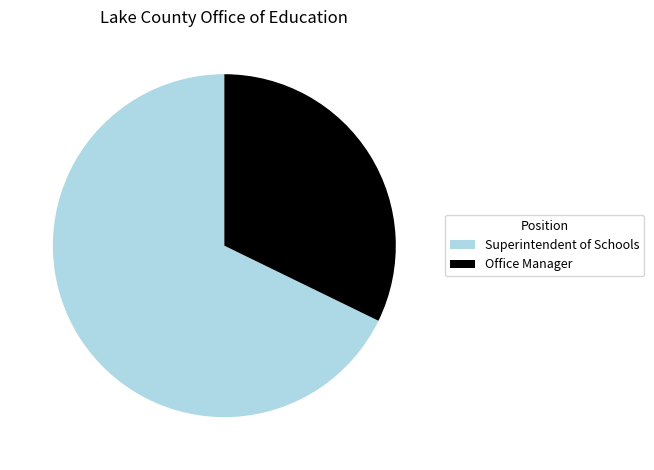

Which slice is the smallest?

Office Manager